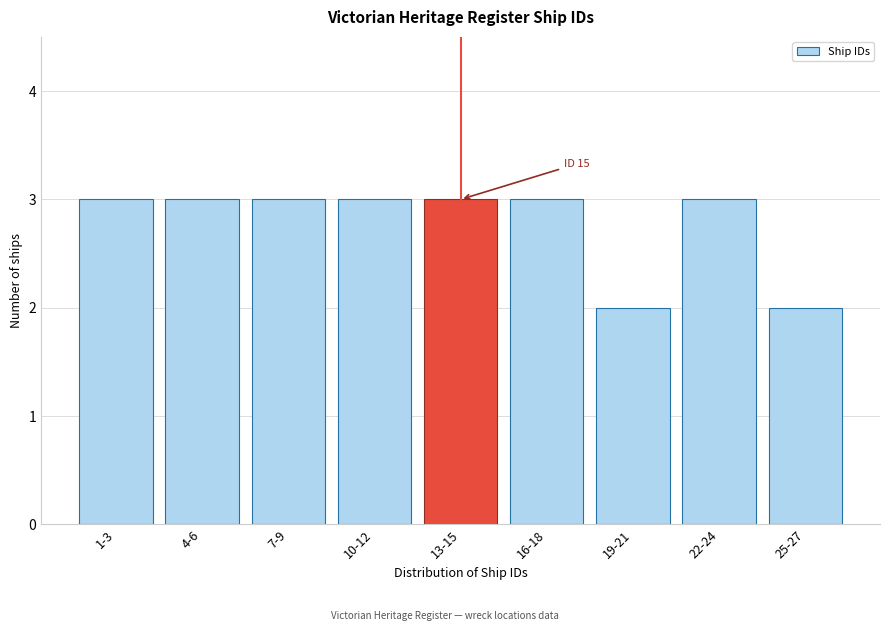

Reading left to right, transcribe all the data shown in this chart.

3	3	3	3	3	3	2	3	2